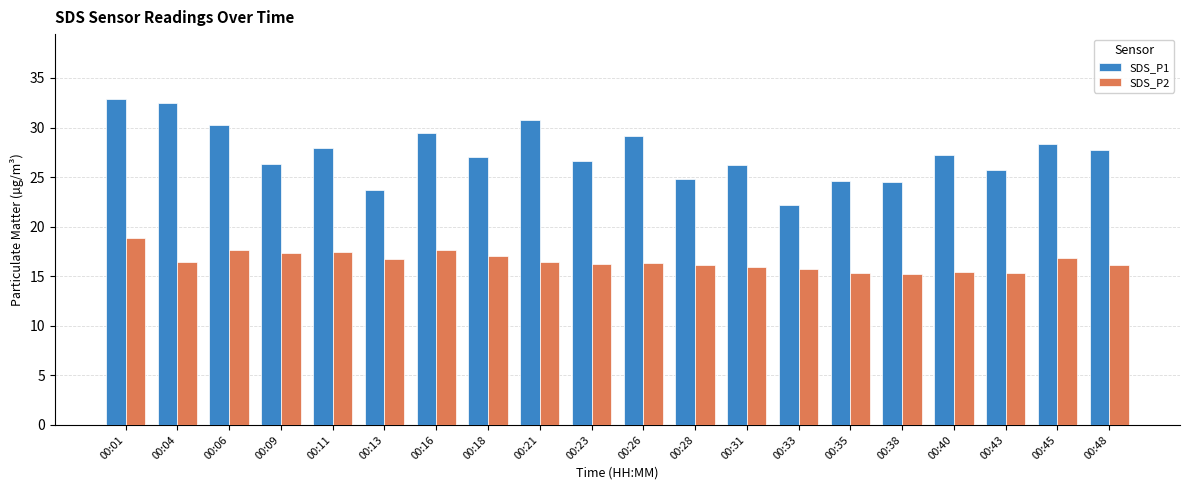

How many groups of bars are there?

20